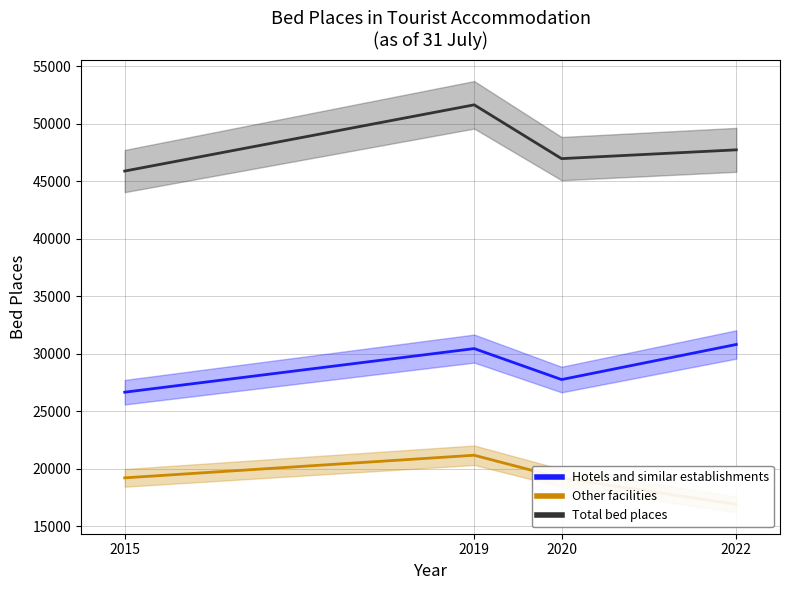

The Other facilities series shows 19220 at 2015. True or false?

True